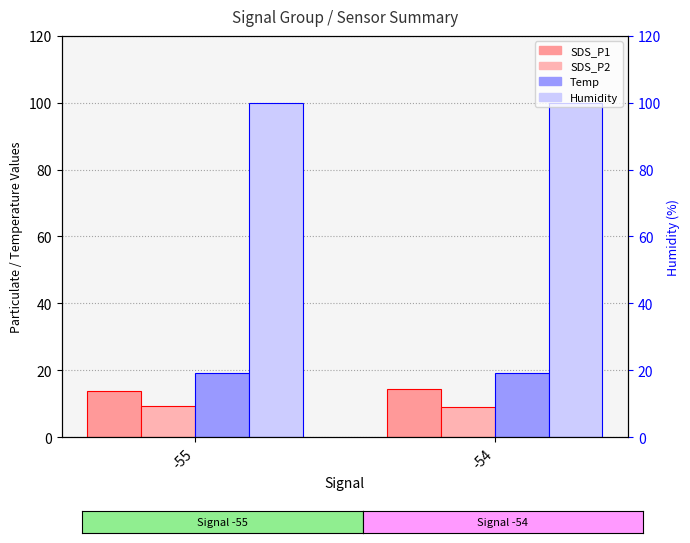

Which category has the highest value in the SDS_P2 series?

-55